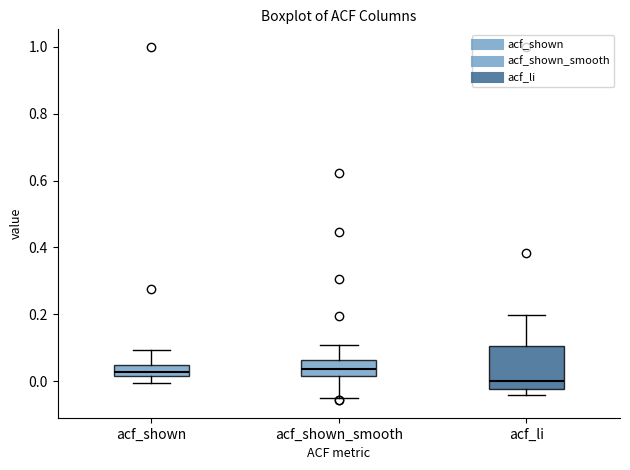

Where is the lower edge of the box for acf_shown on the y-axis? The values are not printed on the chart, so give them approximately, as read against the axis.

0.02